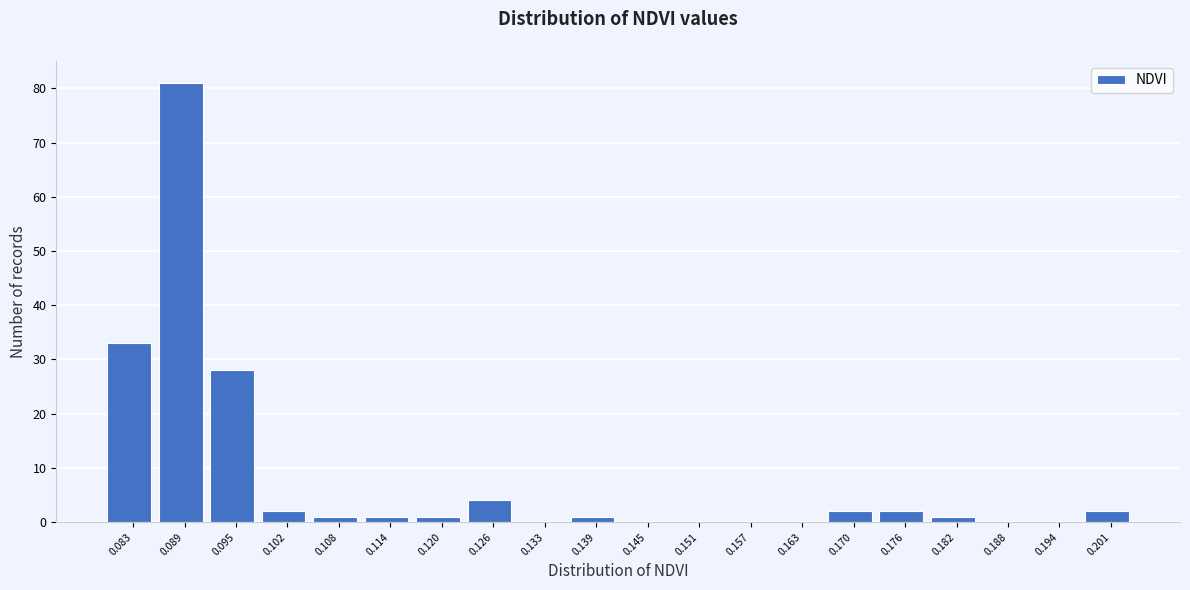

Reading left to right, what are all the values shown in this chart?

0.083=33	0.089=81	0.095=28	0.102=2	0.108=1	0.114=1	0.120=1	0.126=4	0.133=0	0.139=1	0.145=0	0.151=0	0.157=0	0.163=0	0.170=2	0.176=2	0.182=1	0.188=0	0.194=0	0.201=2